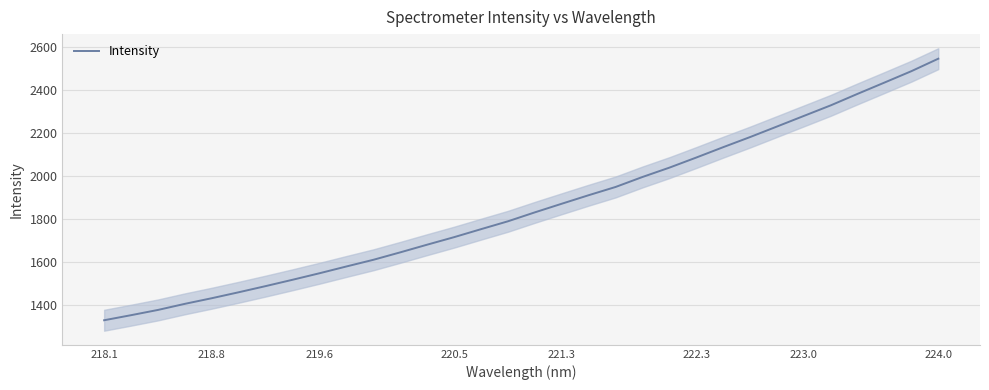

True or false: the data has more than 0 interior local peaks.

False